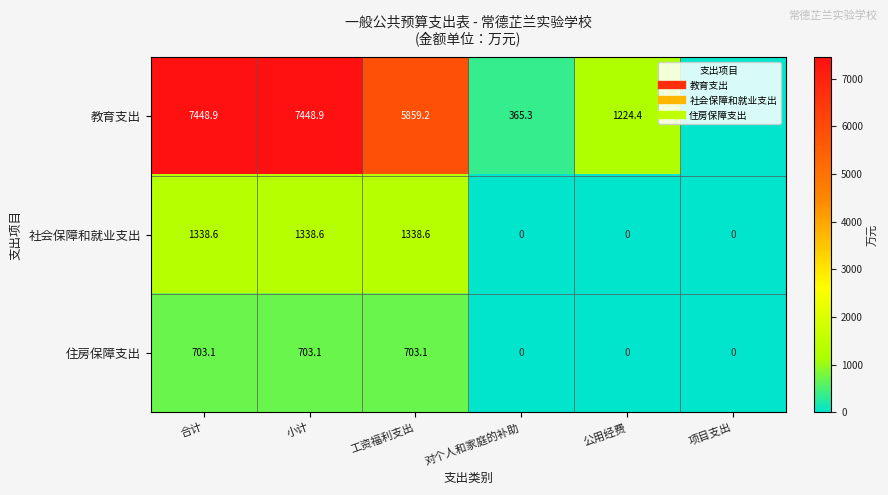

Is the value of 住房保障支出 at 工资福利支出 greater than the value of 教育支出 at 合计?

No